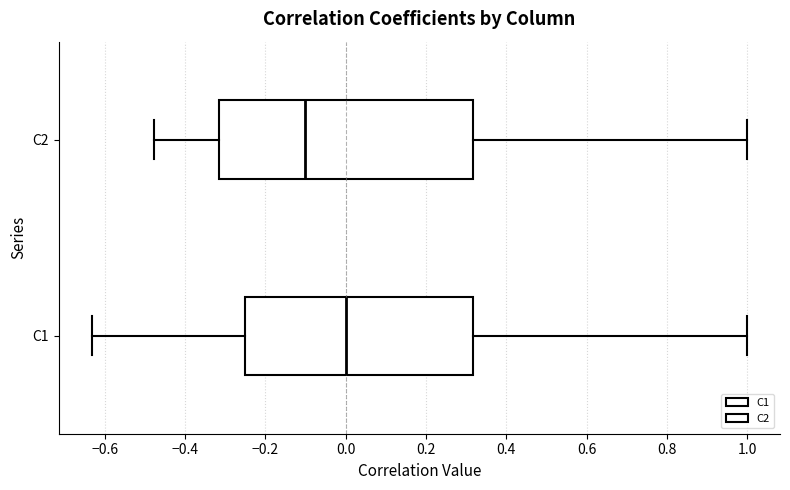

Which box's median line is the furthest to the left?

C2